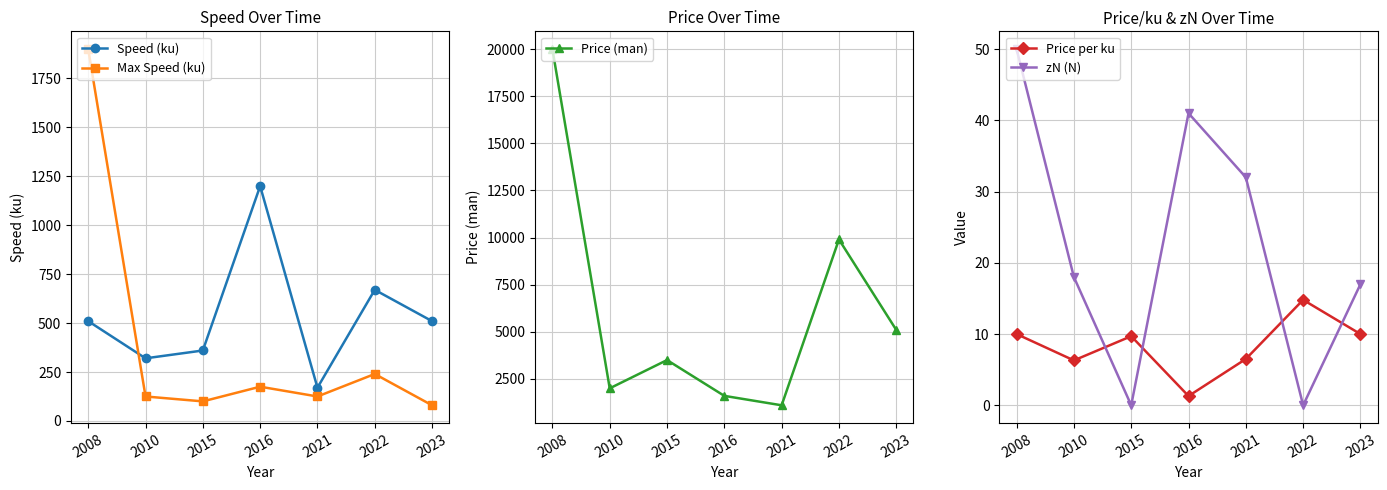

Does the chart display data point markers on the line(s)?

Yes